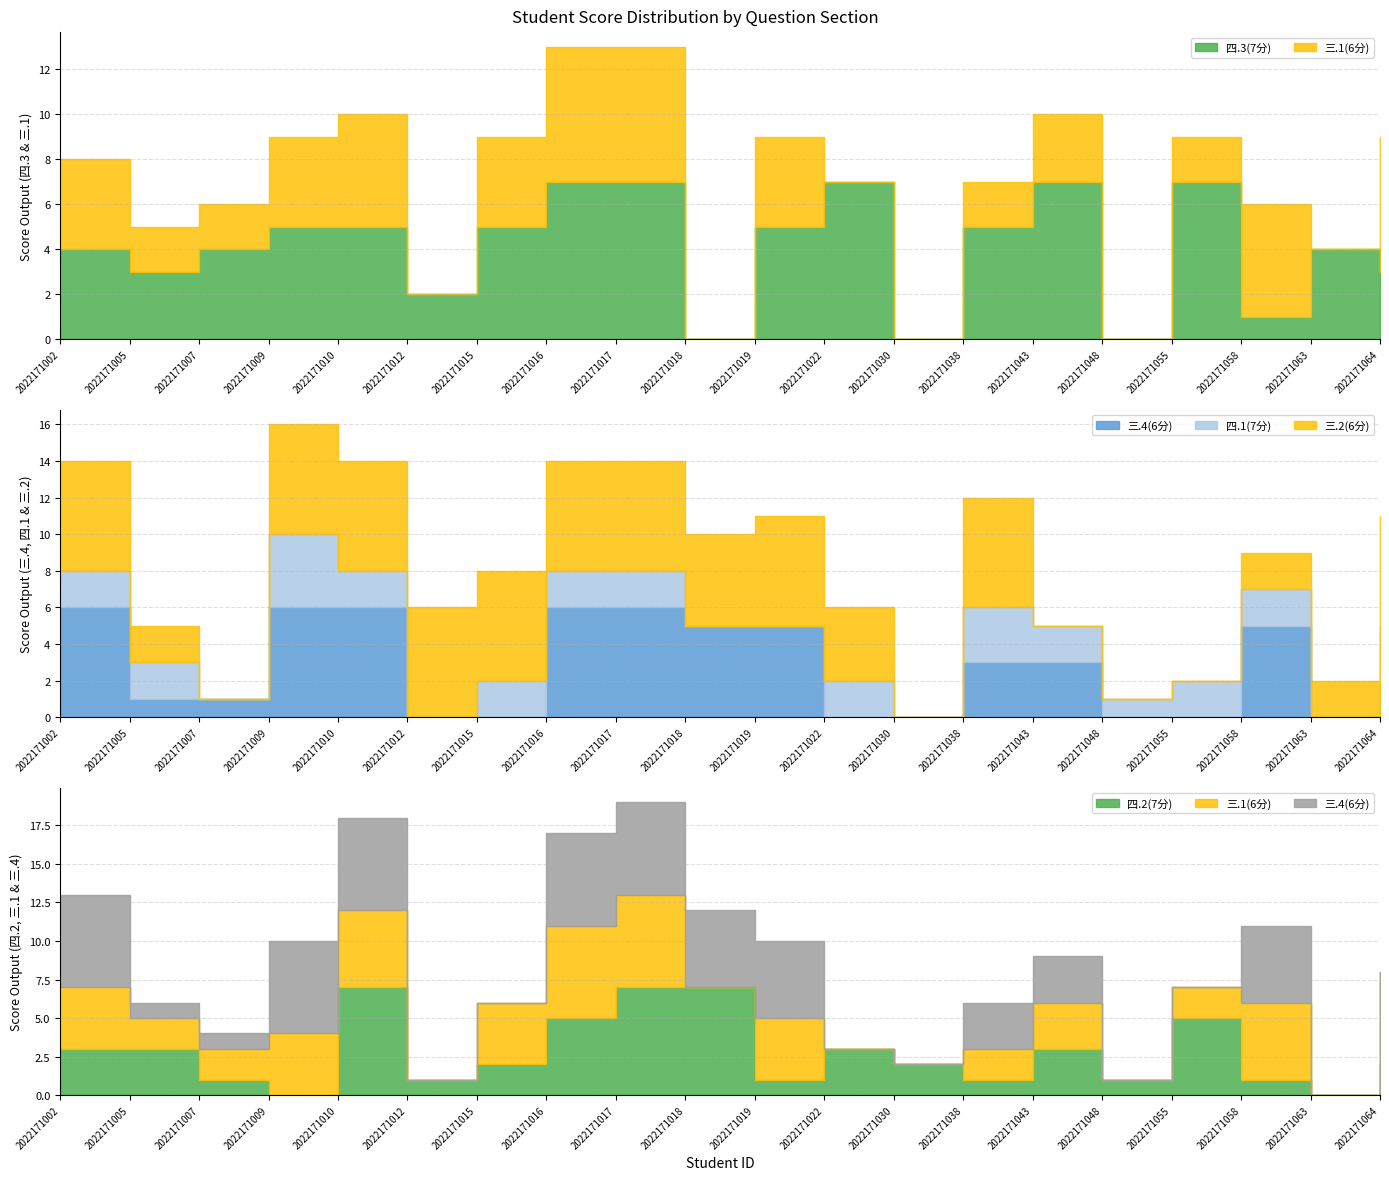

The value of 四.2(7分) at 2022171064 is 3. True or false?

False